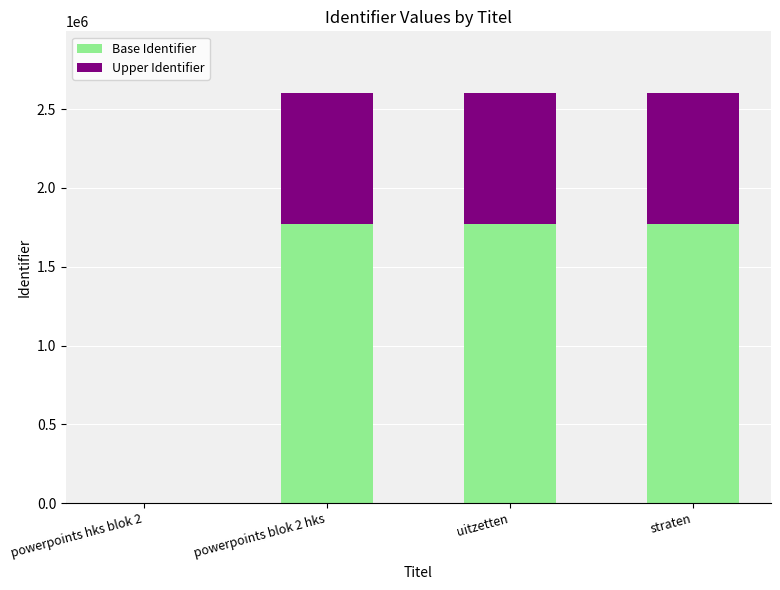

What is the total value across all series at uitzetten?

2603084.0